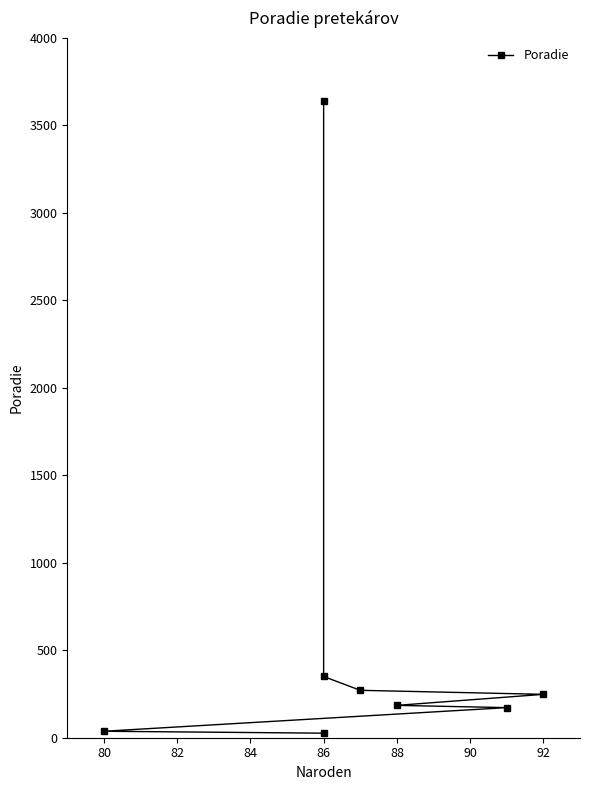

How many data points are above 248?

3